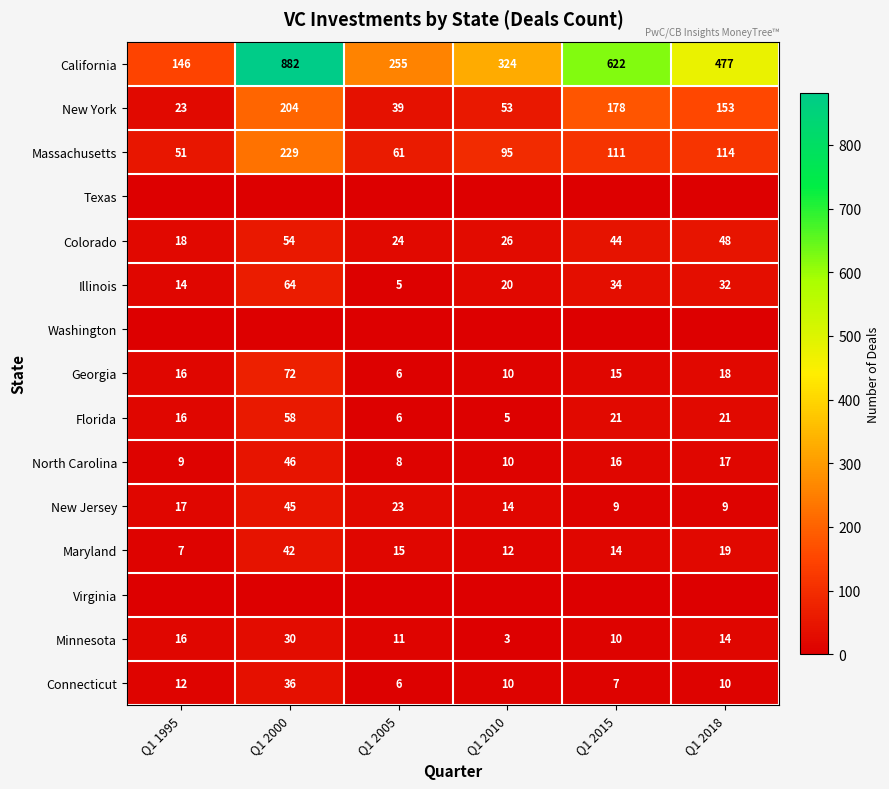

Which category has the highest value in the Maryland series?

Q1 2000